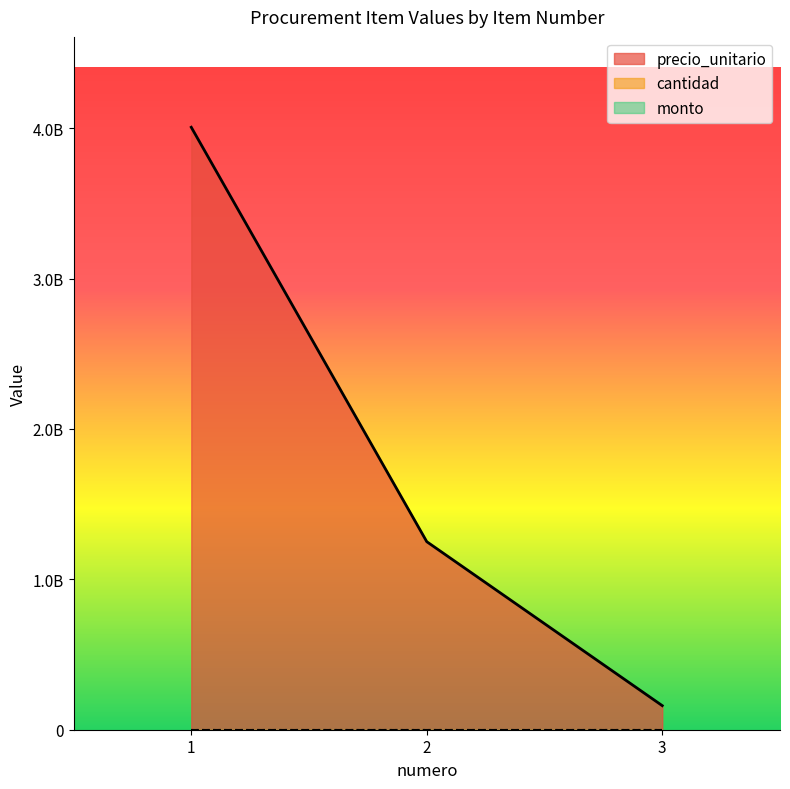

True or false: precio_unitario has a value of 1785946602 at 2.

False